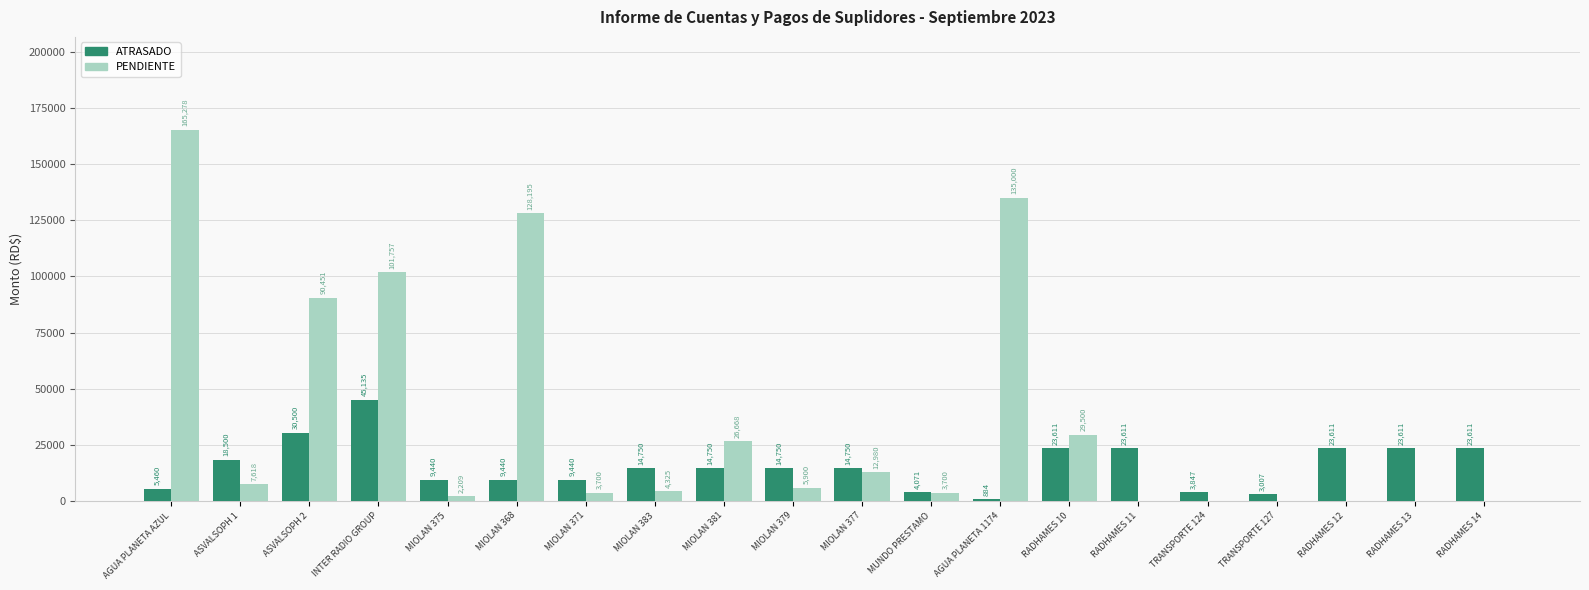

Where is PENDIENTE nearest to the value 82639?

ASVALSOPH 2